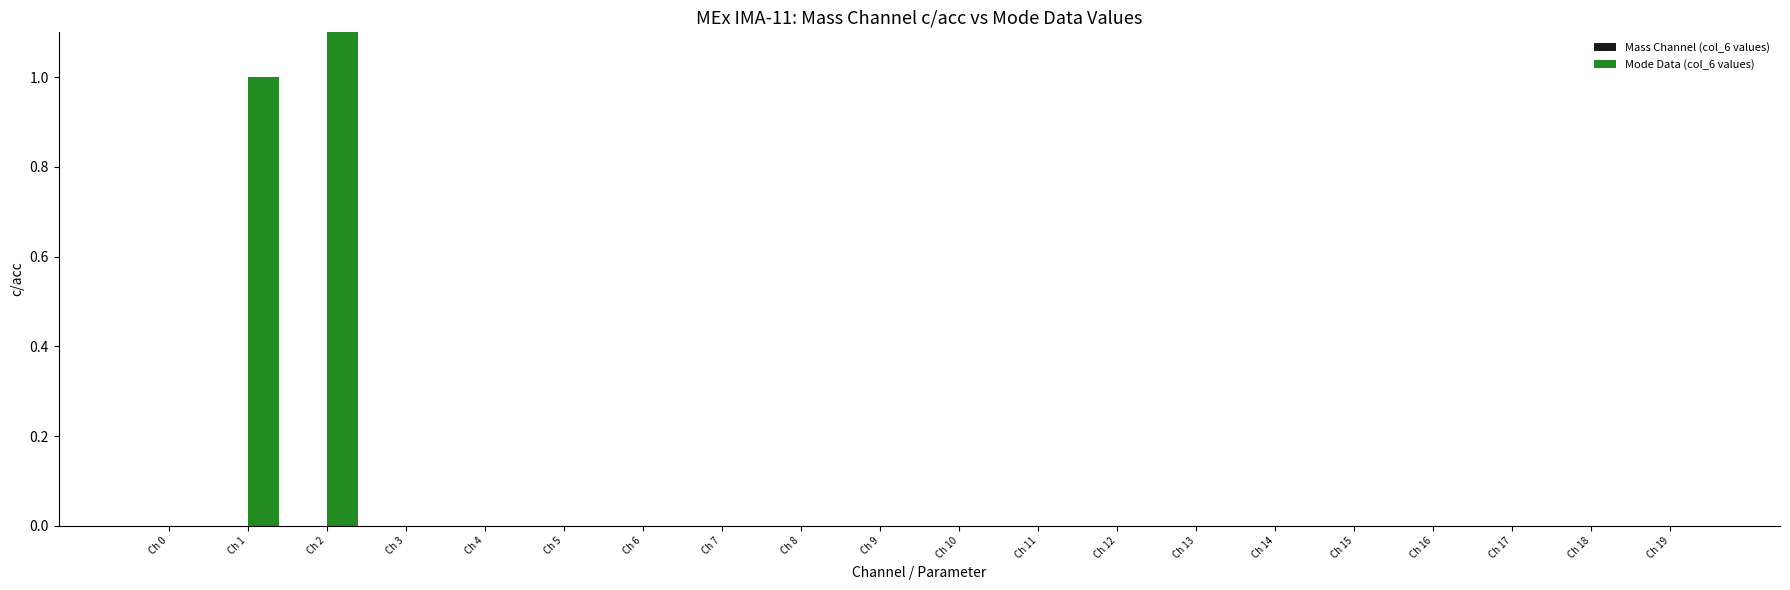

True or false: Mode Data (col_6 values) has a value of 8 at Ch 13.

False